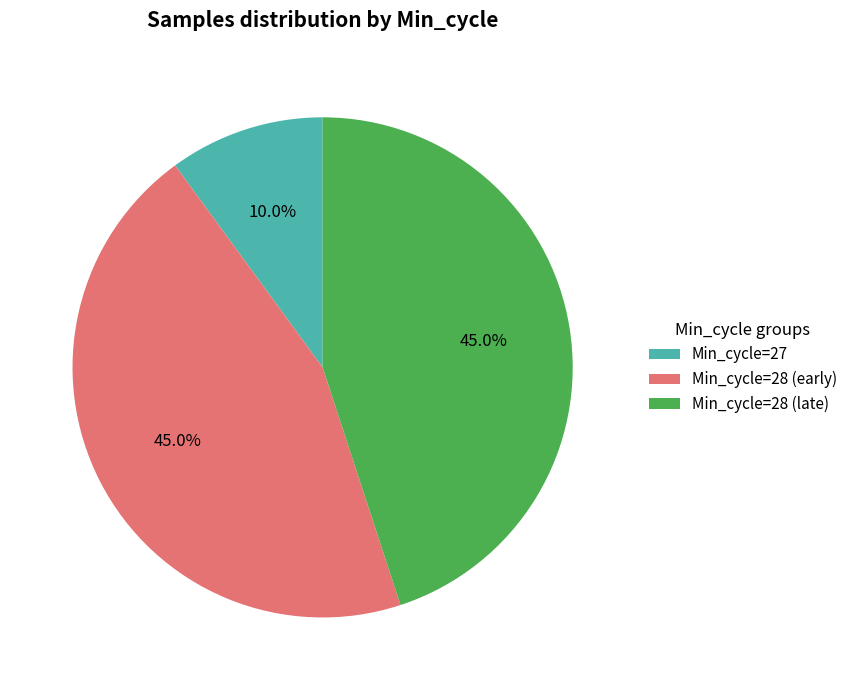

Count the number of slices in the pie.

3